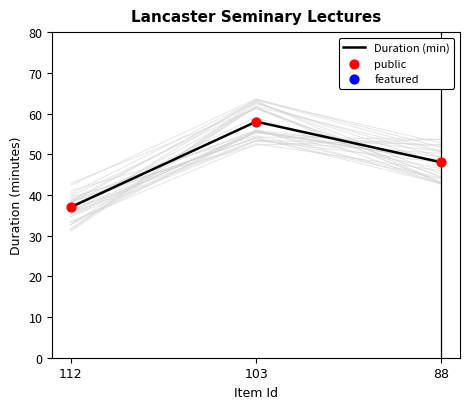

What are all the series names shown in the legend?

Duration (min), public, featured